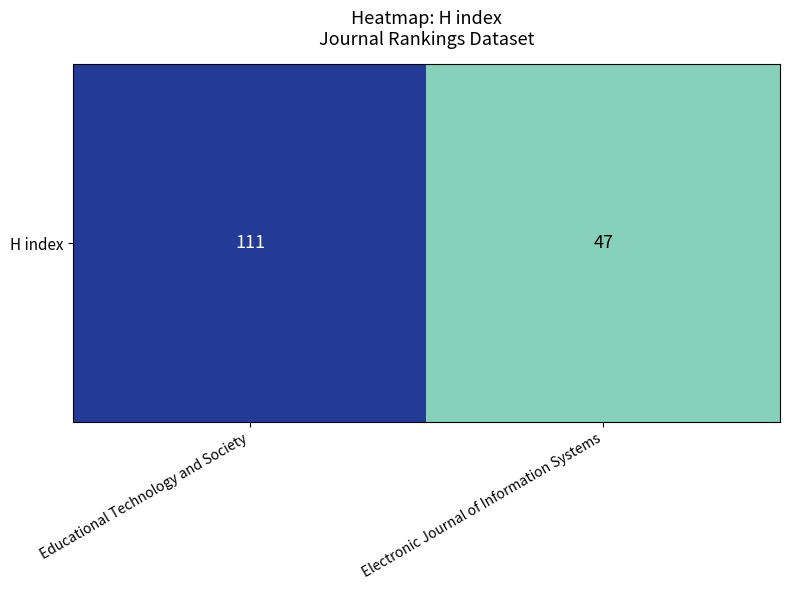

Rank the categories by value from highest to lowest.

Educational Technology and Society, Electronic Journal of Information Systems